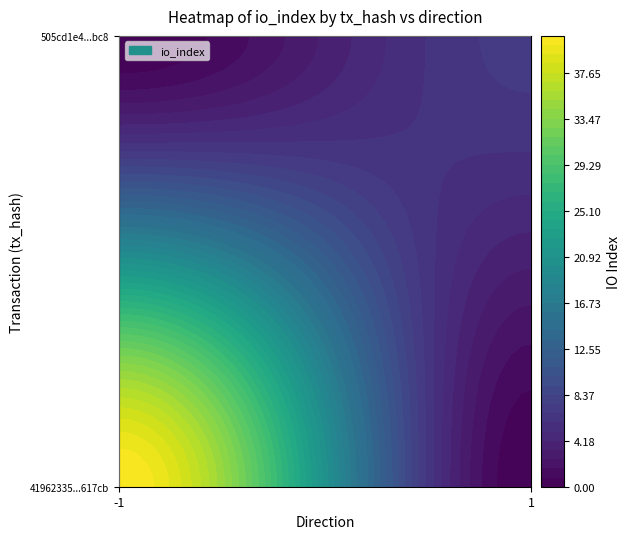

How many 505cd1e49c74e3b2fd6fc783712075ef3ab4bc8 values are between 1 and 7?

2